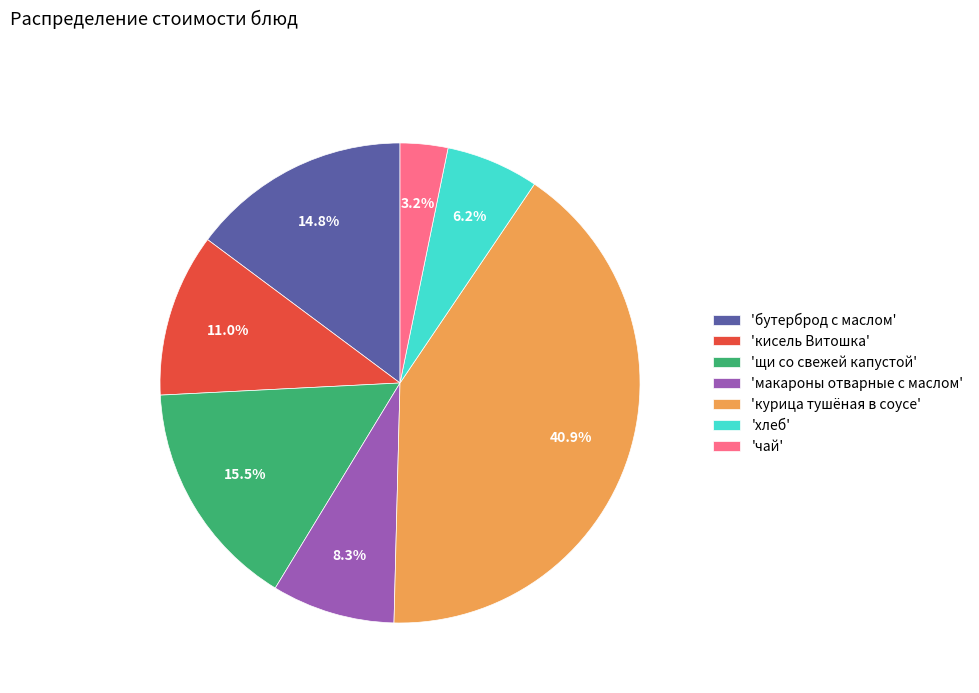

Does any single category account for the majority?

No